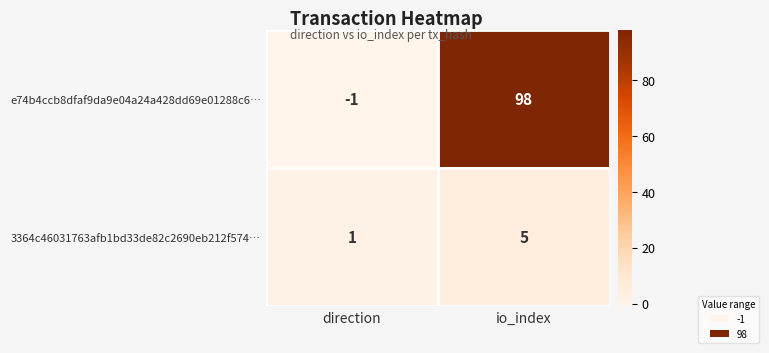

The value of 3364c46031763afb1bd33de82c2690eb212f574… at direction is 1. True or false?

True